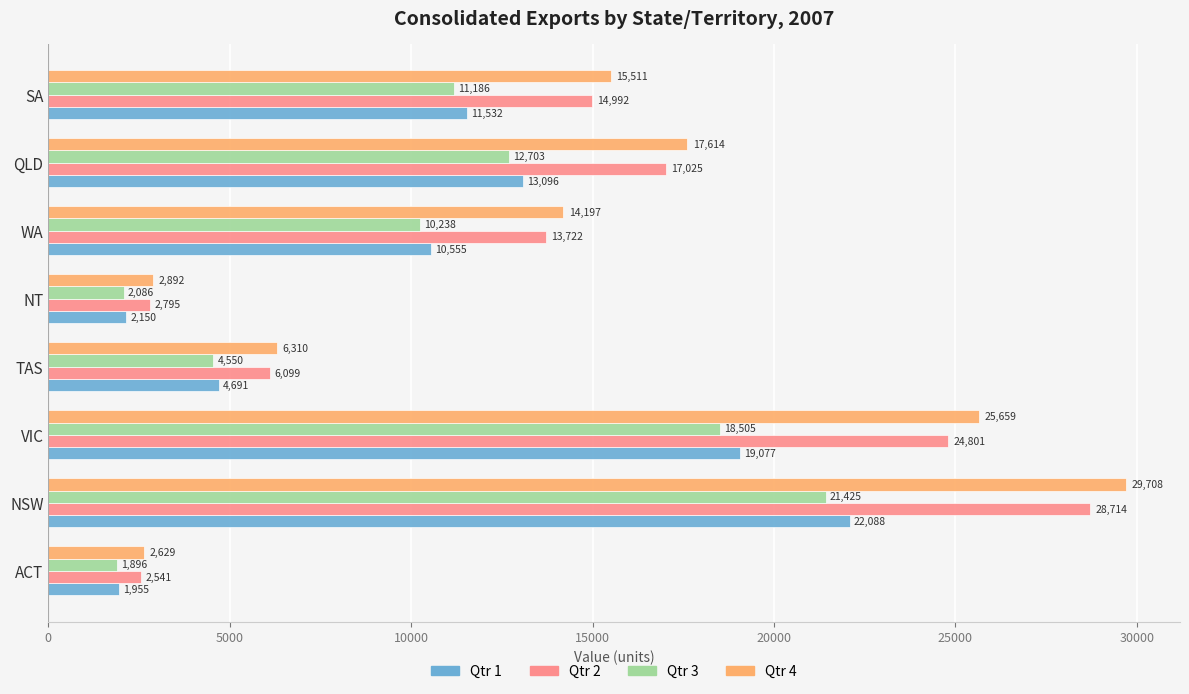

What is the average value of the Qtr 2 series?

13836.0